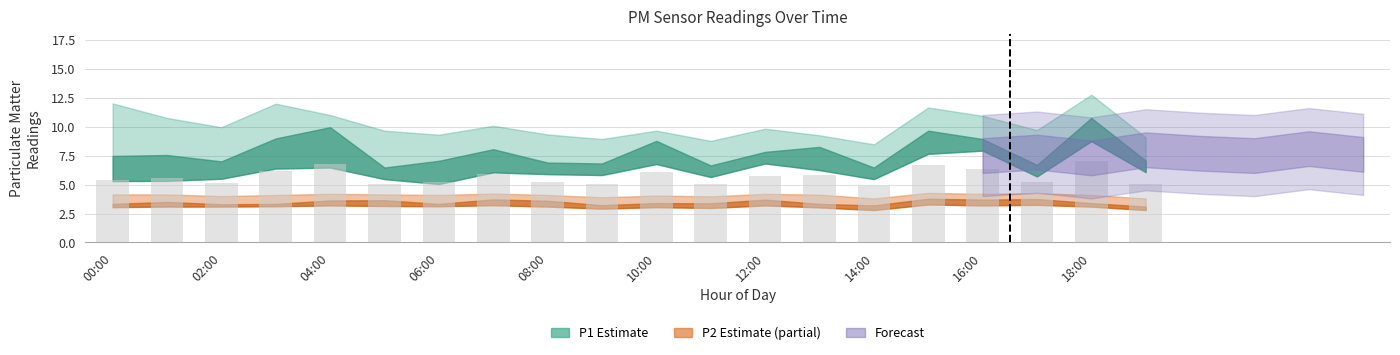

What is the greatest value displayed?

7.1